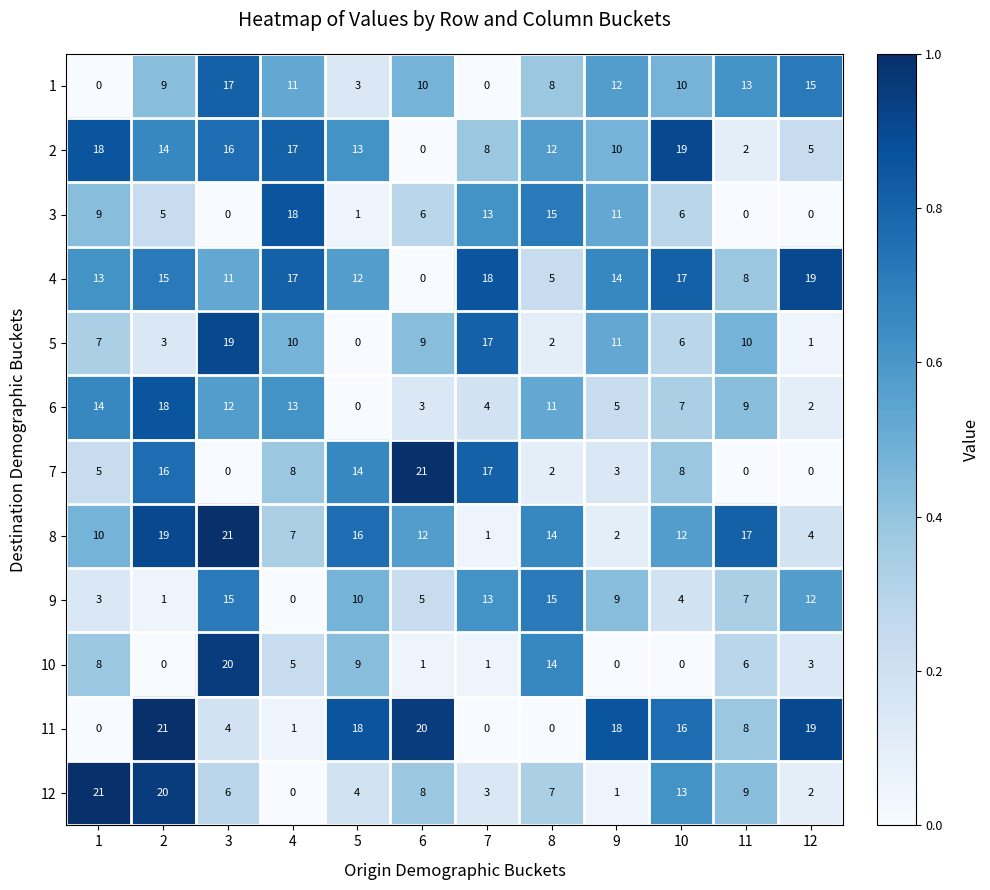

What is the spread (max minus min) of values at 5?

18